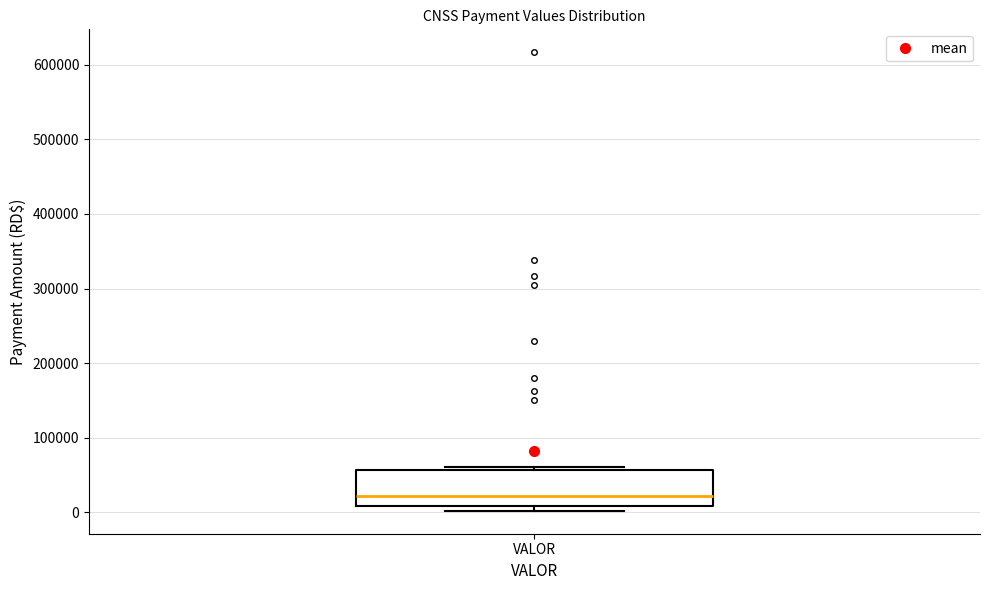

Read this box plot against the y-axis: the position of the median line, the range covered by the box, and the ends of both whiskers. The values are not printed on the chart, so give them approximately, as read against the axis.

median 20000, box 10000 to 60000, whiskers 0 to 60000 (just above the box's upper edge)